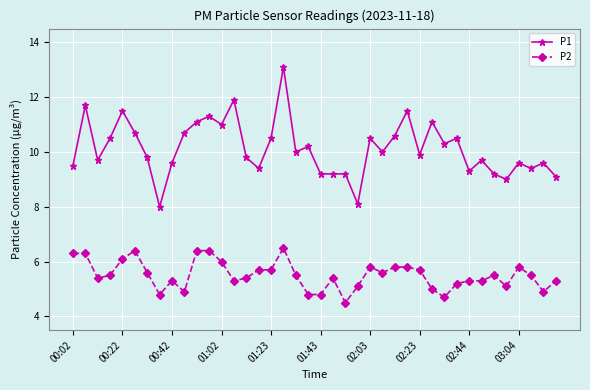

Reading left to right, extract all data points from this chart.

P1: 9.5	11.7	9.7	10.5	11.5	10.7	9.8	8.0	9.6	10.7	11.1	11.3	11.0	11.9	9.8	9.4	10.5	13.1	10.0	10.2	9.2	9.2	9.2	8.1	10.5	10.0	10.6	11.5	9.9	11.1	10.3	10.5	9.3	9.7	9.2	9.0	9.6	9.4	9.6	9.1
P2: 6.3	6.3	5.4	5.5	6.1	6.4	5.6	4.8	5.3	4.9	6.4	6.4	6.0	5.3	5.4	5.7	5.7	6.5	5.5	4.8	4.8	5.4	4.5	5.1	5.8	5.6	5.8	5.8	5.7	5.0	4.7	5.2	5.3	5.3	5.5	5.1	5.8	5.5	4.9	5.3